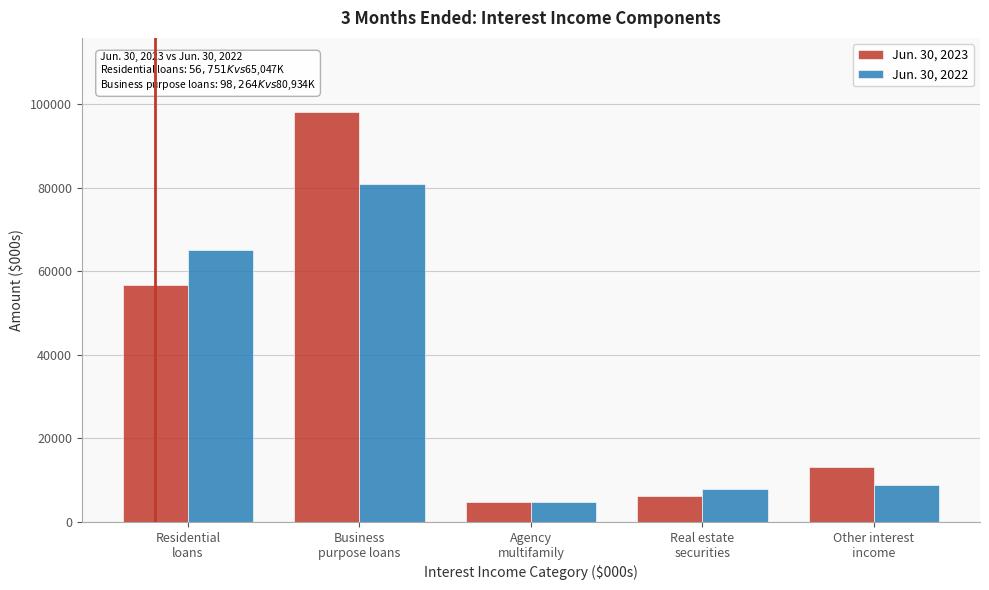

Which series has the largest range (max minus min)?

Jun. 30, 2023